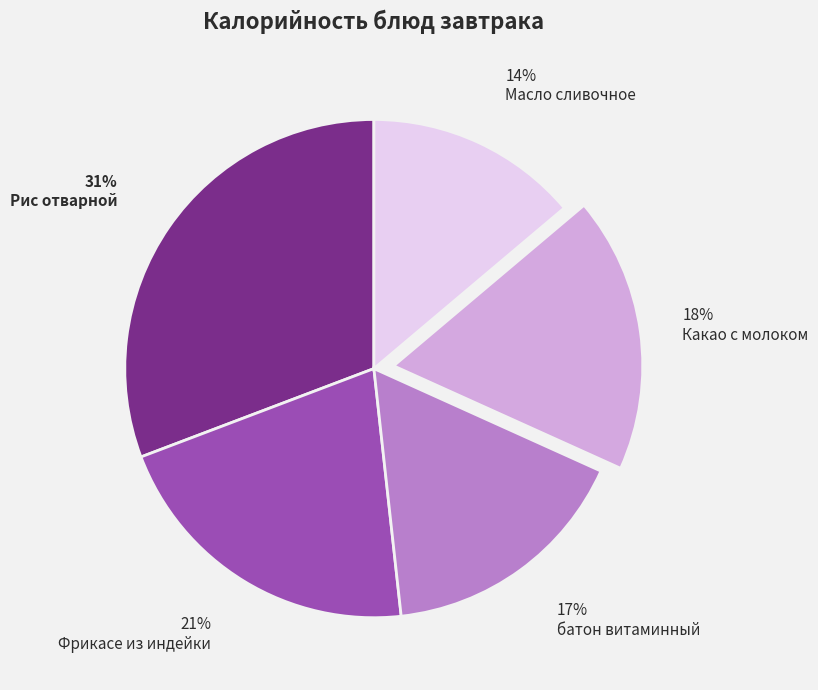

Between Фрикасе из индейки and Какао с молоком, which is larger?

Фрикасе из индейки